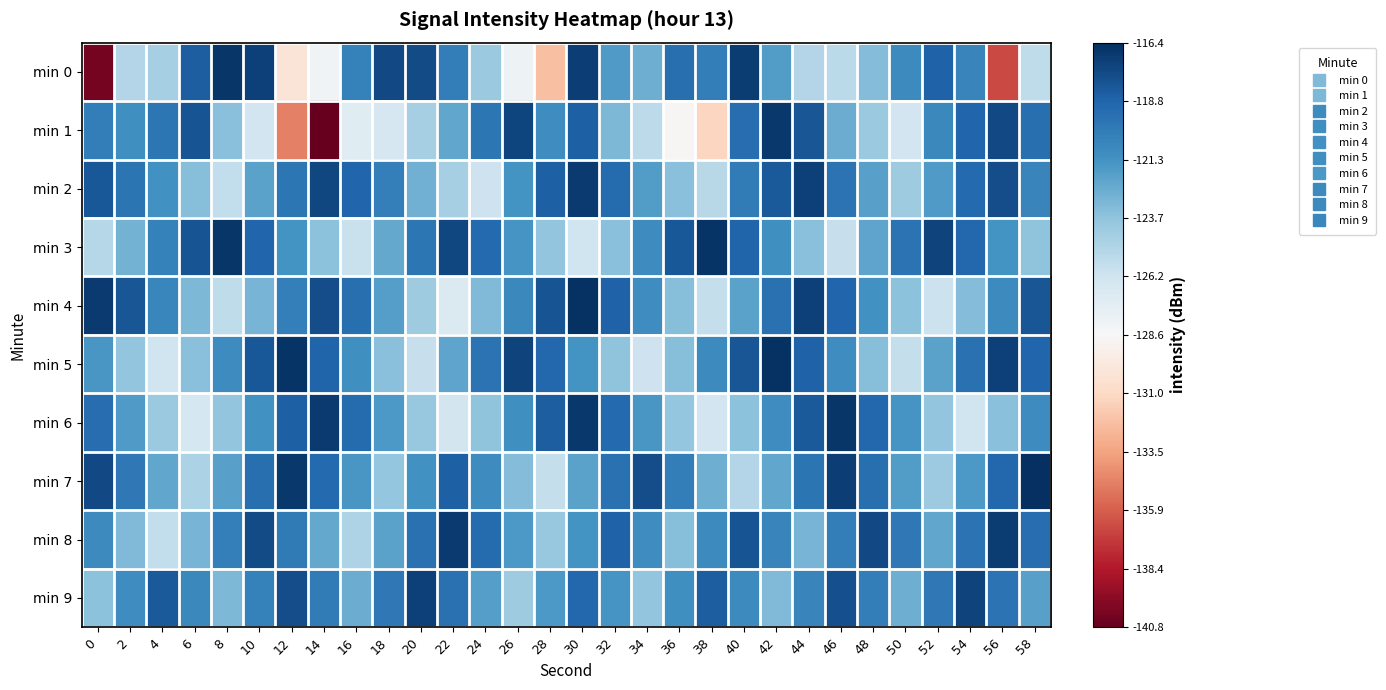

Between 36 and 58, which series saw the biggest shift?

min 1